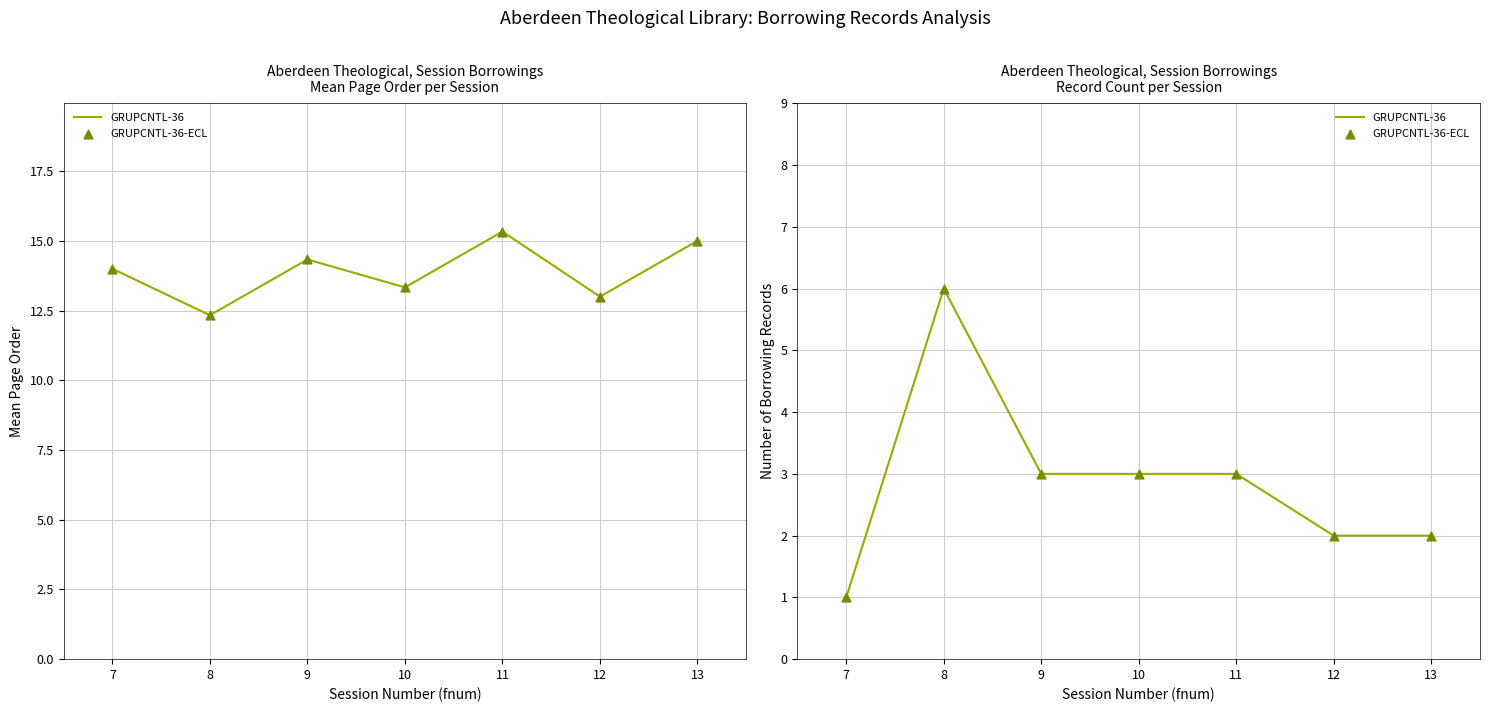

Which series contains the highest Y value?

GRUPCNTL-36